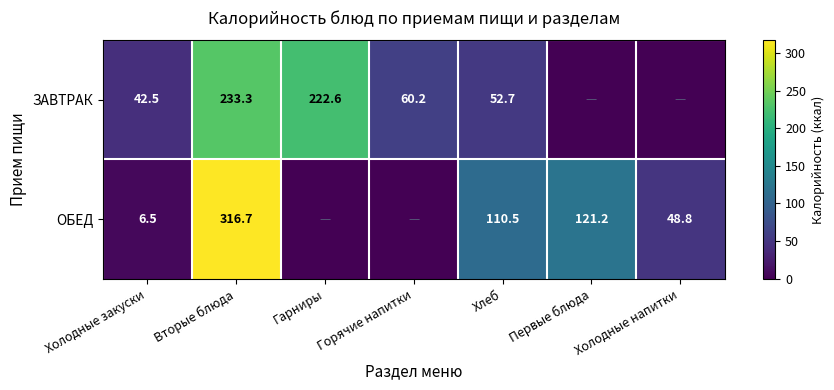

What is the spread (max minus min) of values at Вторые блюда?

83.4